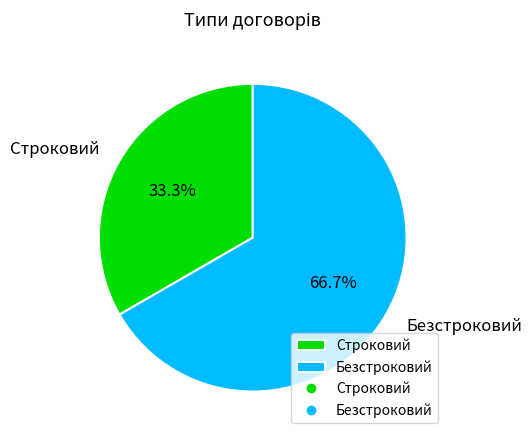

Is there a majority slice in this chart?

Yes